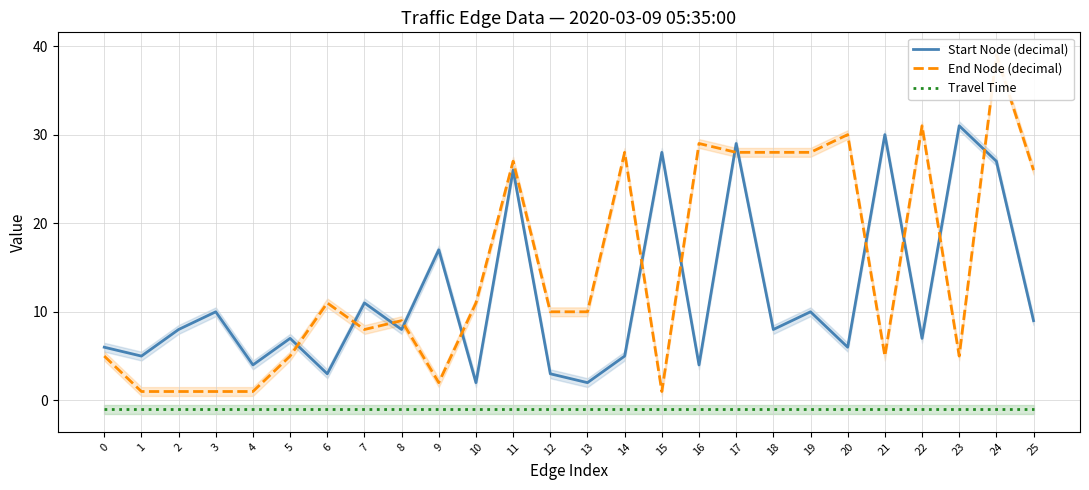

How many lines are shown in the chart?

3